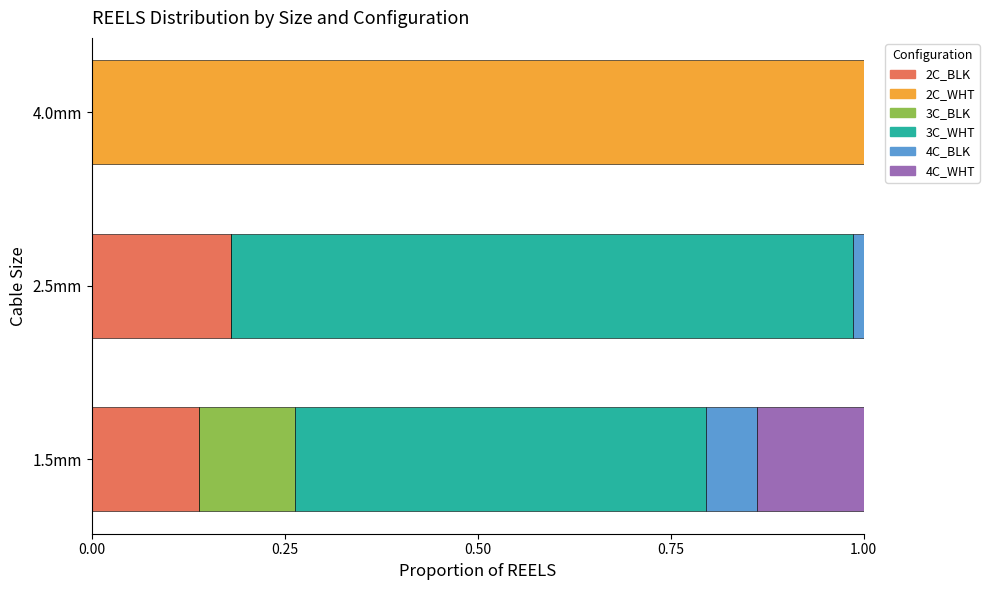

What is the total value across all series at 4.0mm?

1.0